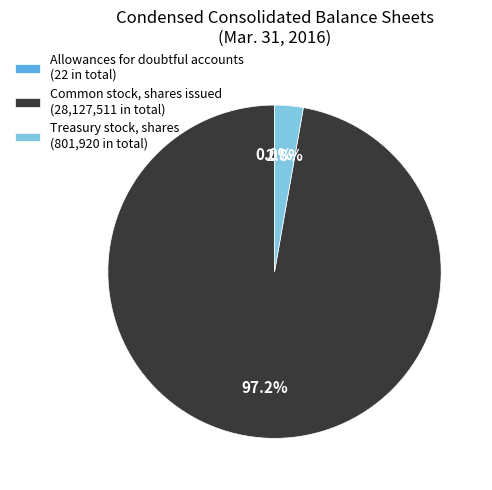

Between Common stock, shares issued (28,127,511 in total) and Treasury stock, shares (801,920 in total), which is larger?

Common stock, shares issued (28,127,511 in total)